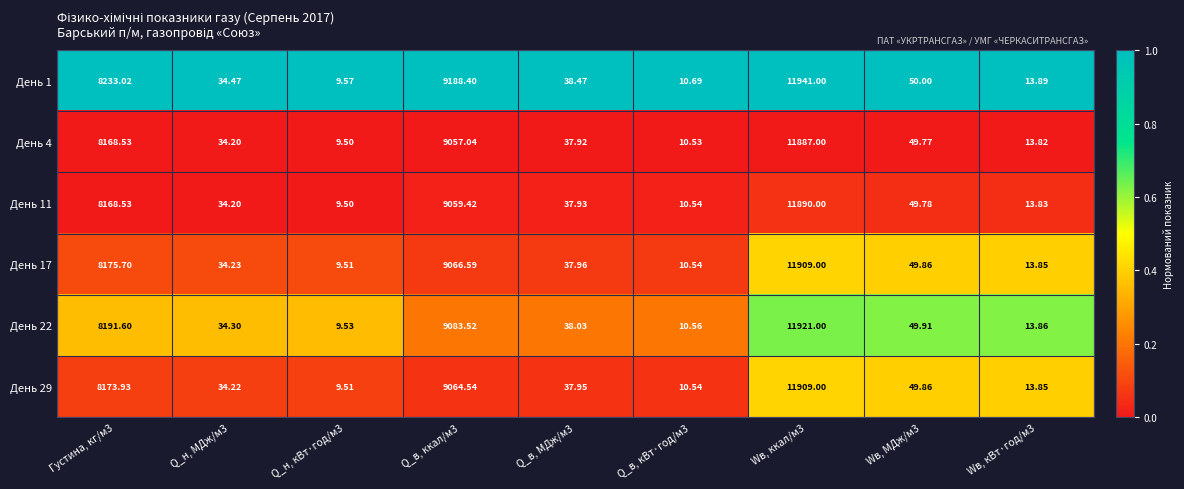

Is the value of День 1 at Q_н, МДж/м3 greater than the value of День 22 at Q_н, кВт·год/м3?

Yes